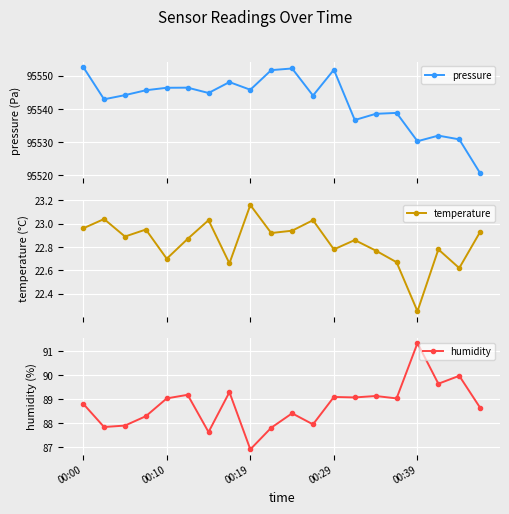

True or false: pressure has more than 2 interior local peaks.

True